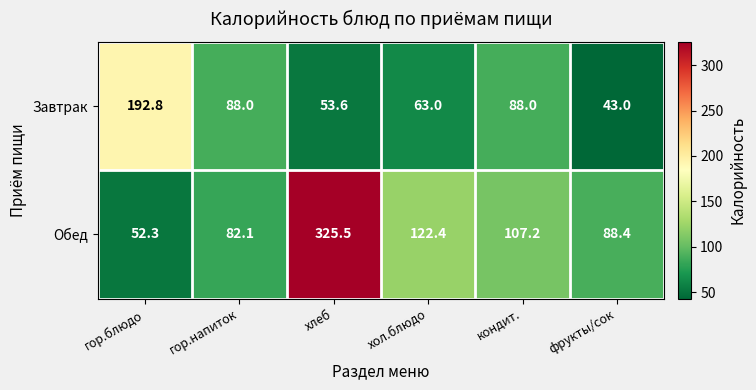

How many values in the Завтрак series are below 88?

3